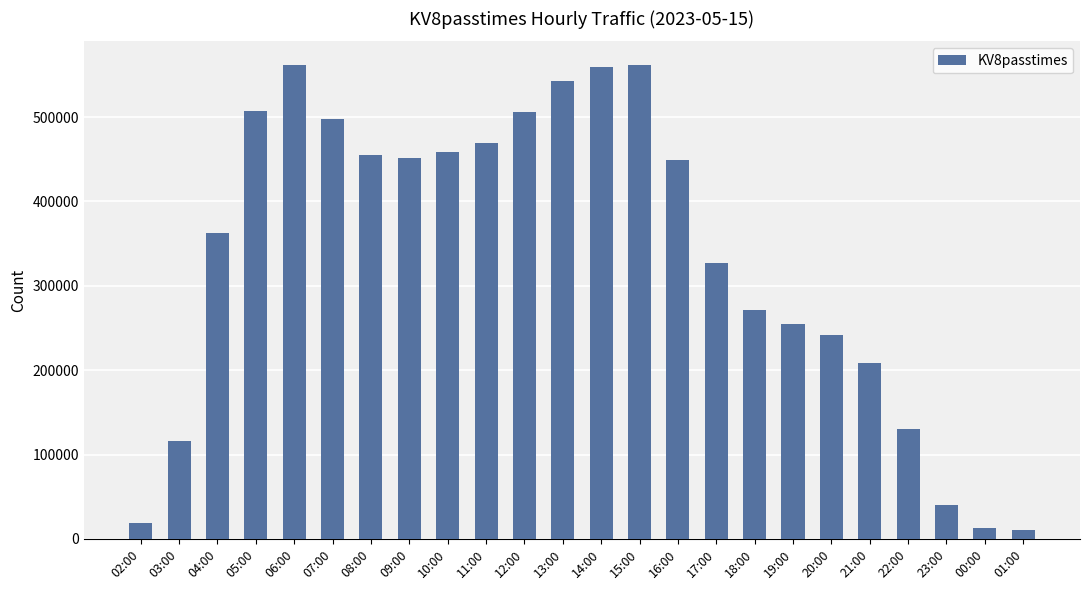

What is the label of the 11th bar from the right?

15:00